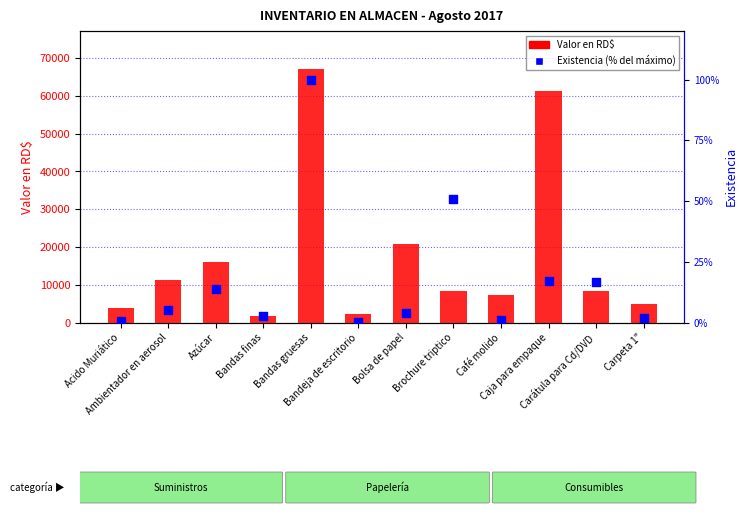

What are all the series names shown in the legend?

Valor en RD$, Existencia %